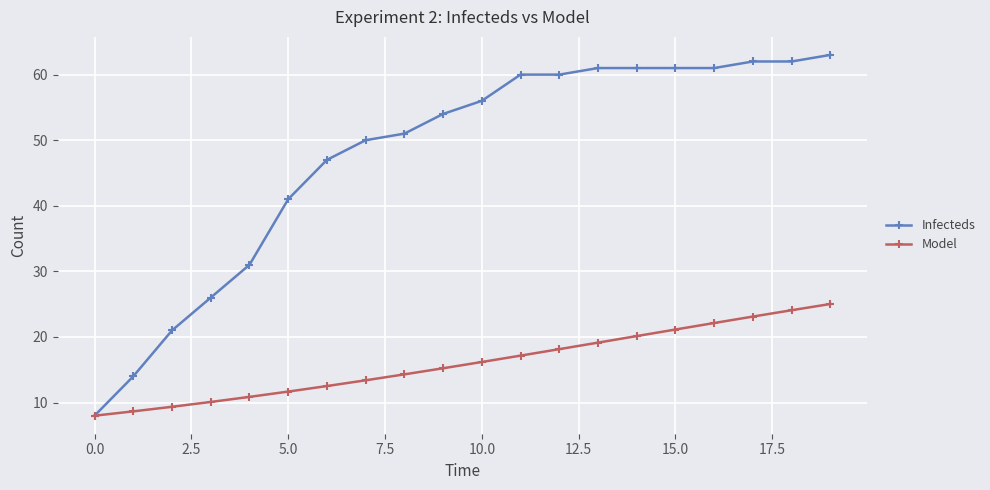

What is the lowest value of the Infecteds series?

8.0